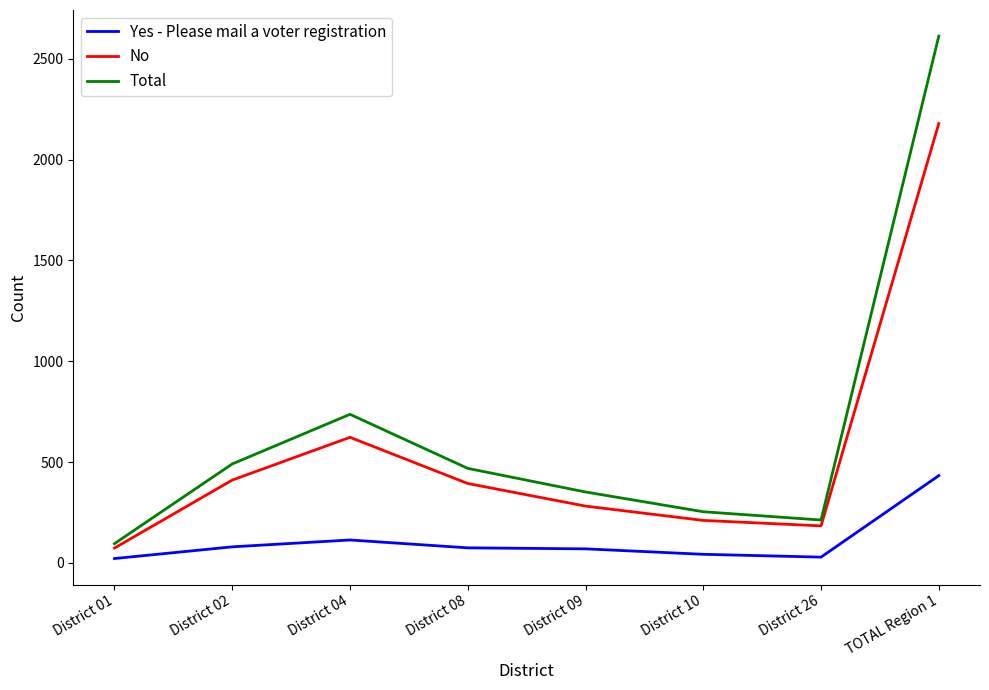

True or false: Yes - Please mail a voter registration and Total cross at least once.

False